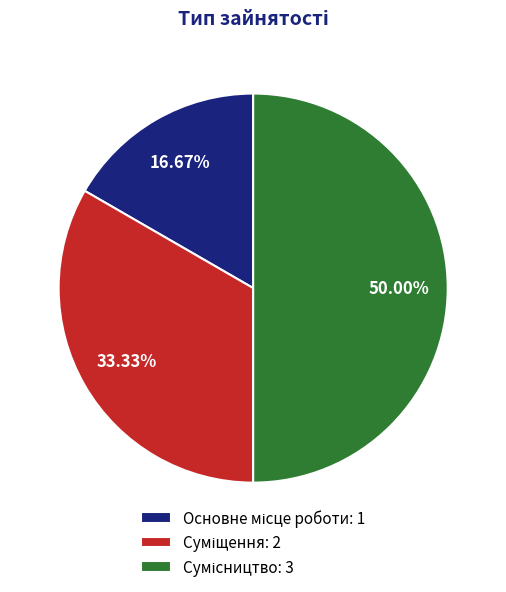

Is the sum of Сумісництво and Основне місце роботи greater than half?

Yes